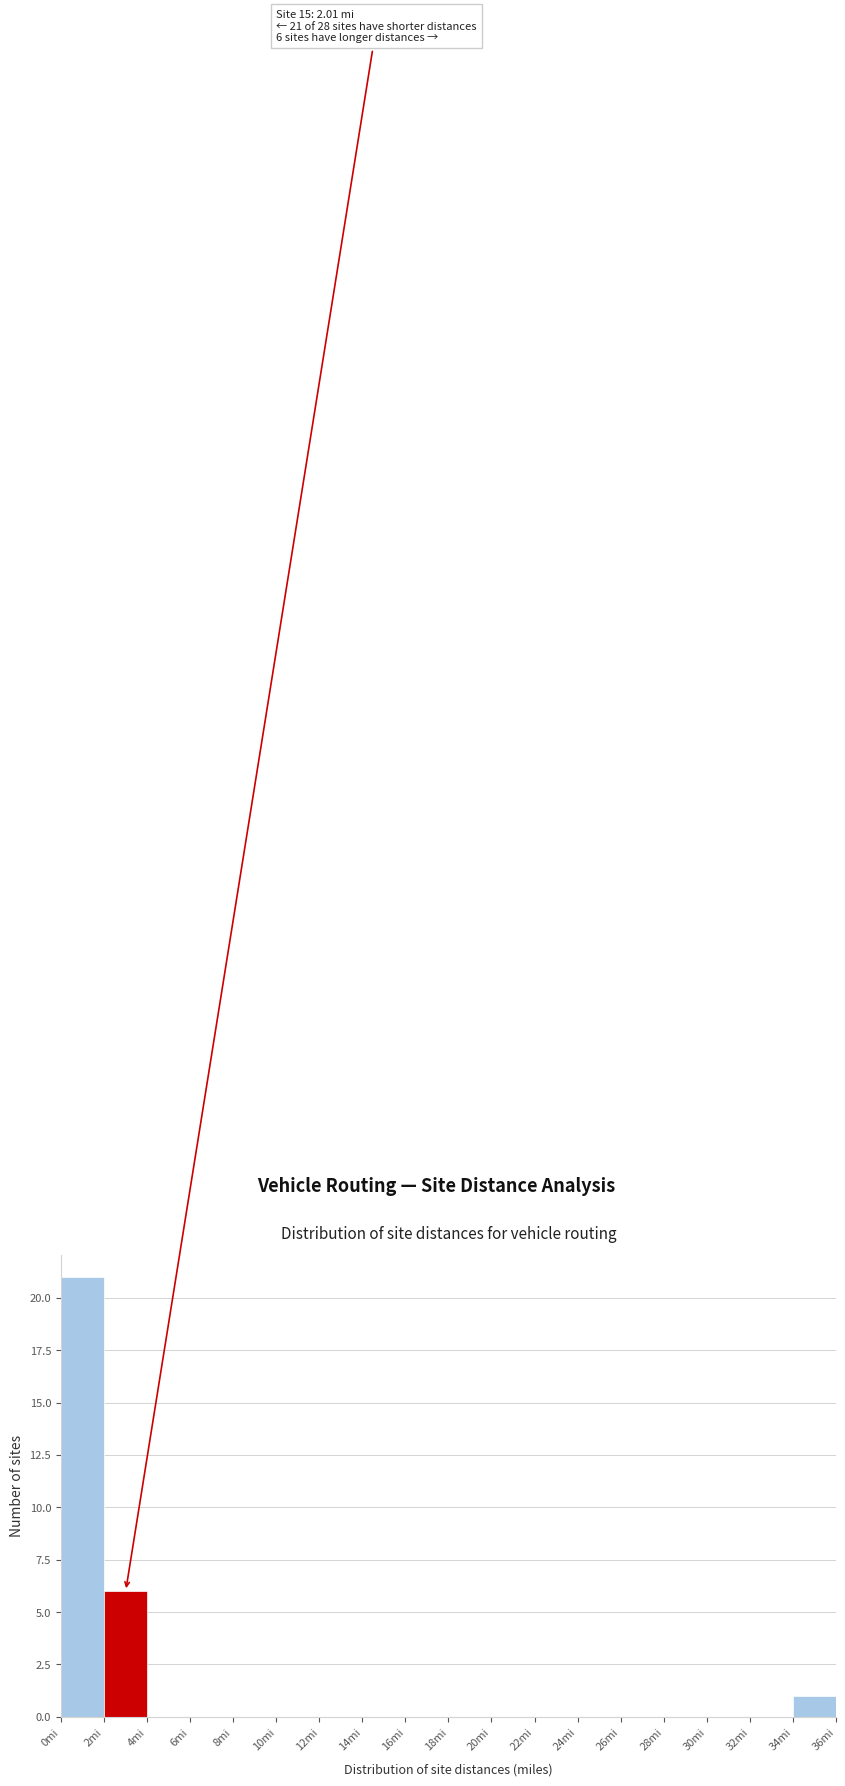

Which range on the x-axis has the tallest bar?

0 to 2